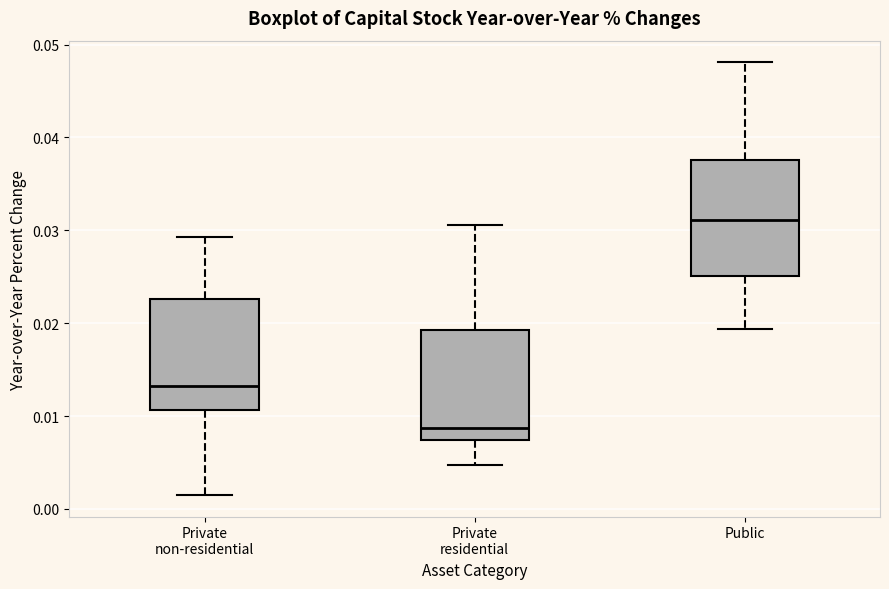

Reading left to right, transcribe this box plot: for each box, give where its median line is, the range the box spans, and where its two whiskers end, as read against the y-axis. The values are not printed on the chart, so give them approximately, as read against the axis.

Private non-residential: median 0.013, box 0.011 to 0.023, whiskers 0.002 to 0.029
Private residential: median 0.009, box 0.007 to 0.019, whiskers 0.005 to 0.031
Public: median 0.031, box 0.025 to 0.038, whiskers 0.019 to 0.048